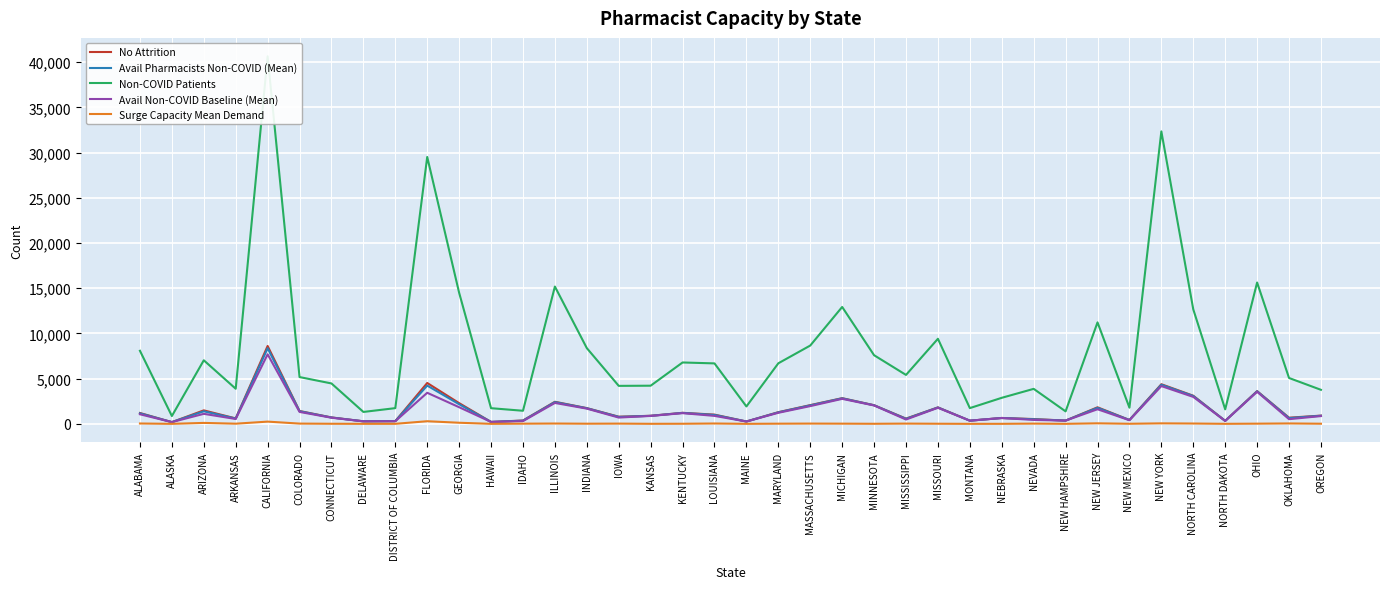

At which category is the sum across all series the highest?

CALIFORNIA